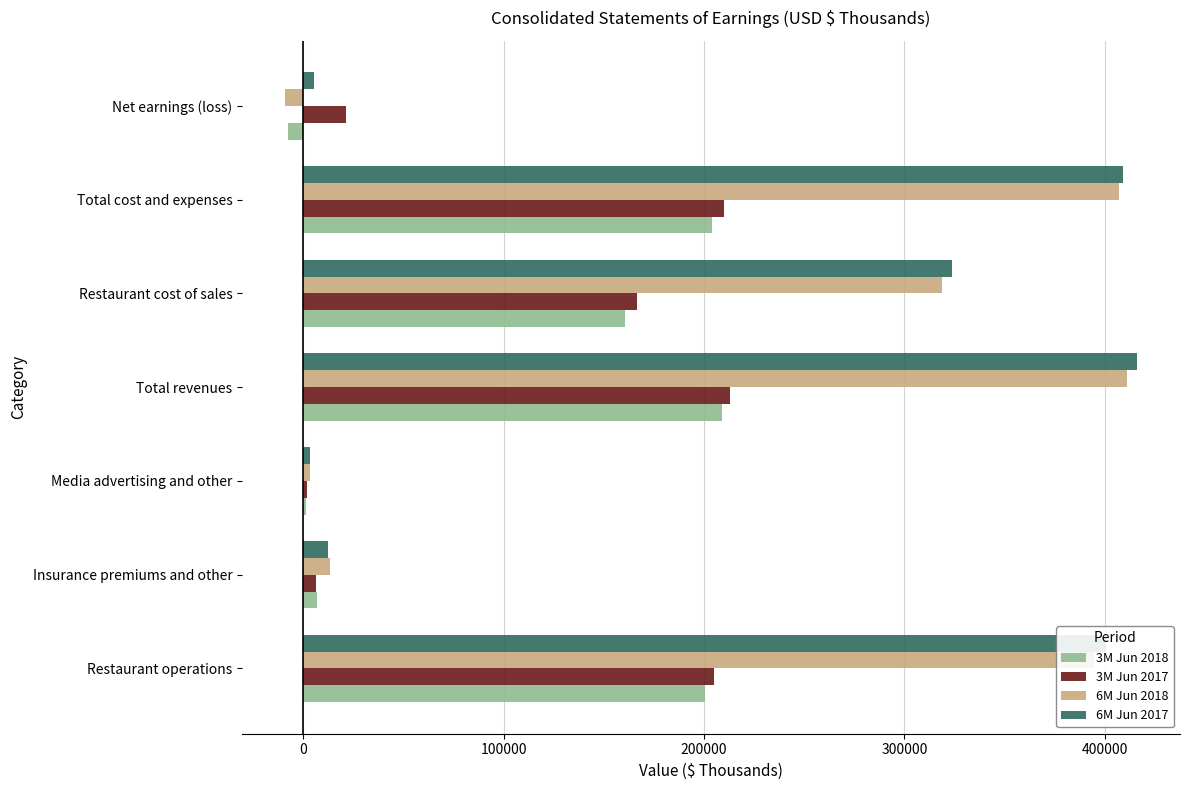

True or false: 3M Jun 2017 has a value of 212954 at Total revenues.

True